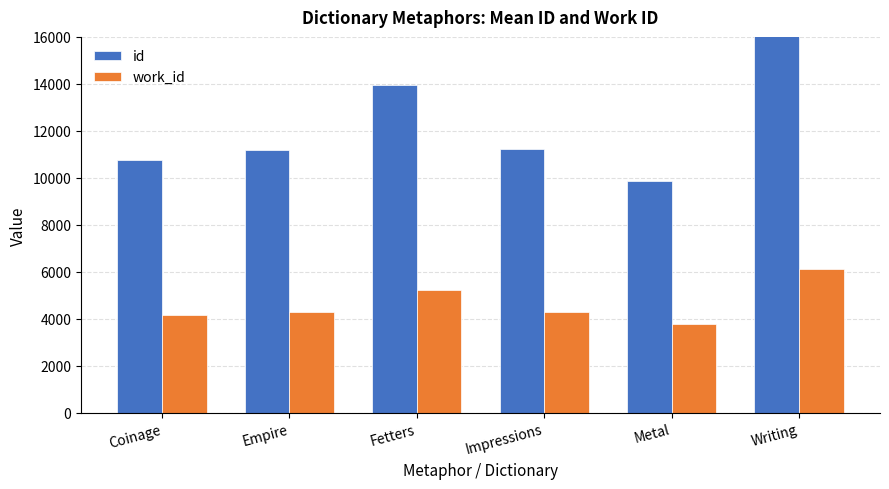

Reading right to left, what are all the values shown in this chart?

id: 16620	9856	11226	13945	11191	10769
work_id: 6137	3771	4297	5244	4280	4170